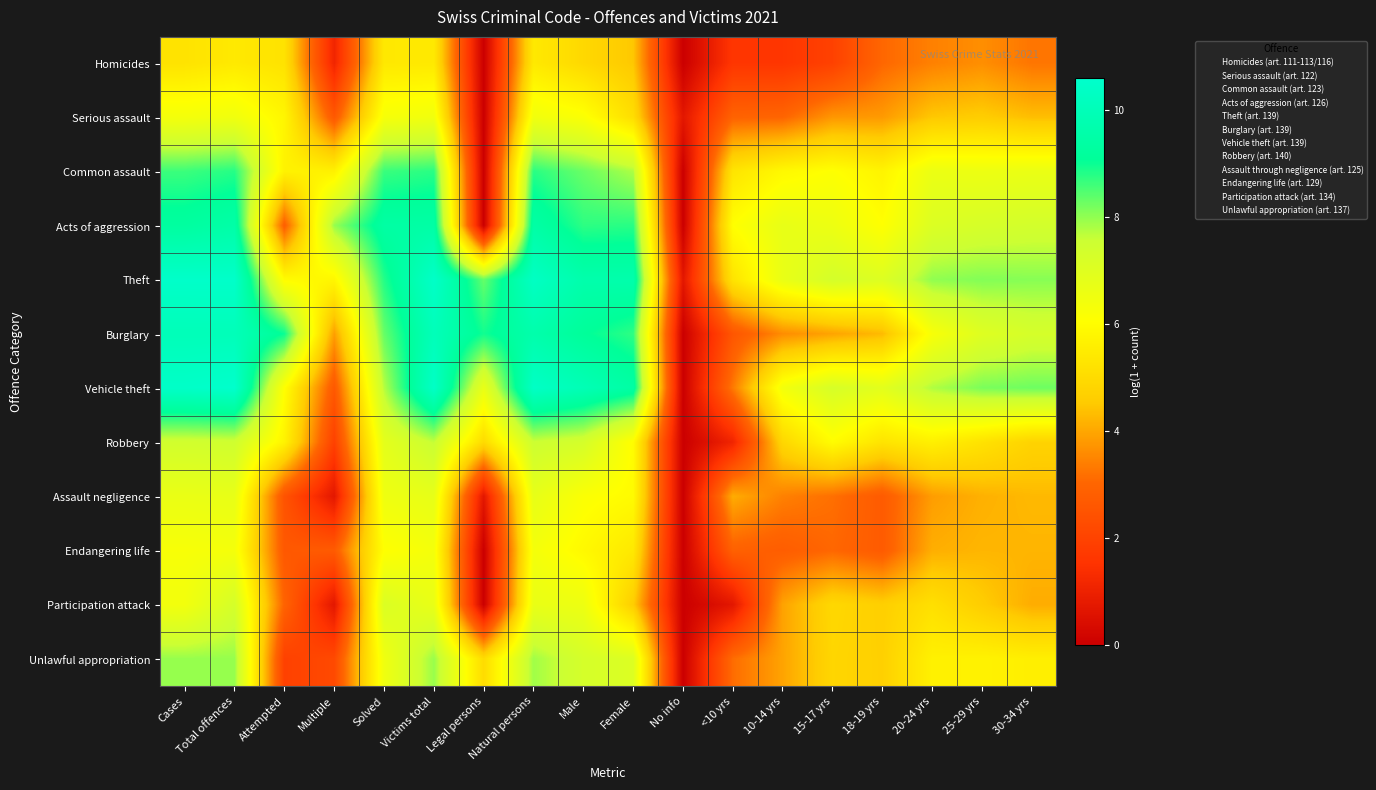

List the series in order of their peak value, highest first.

Vehicle theft, Theft, Burglary, Acts of aggression, Common assault, Unlawful appropriation, Robbery, Participation attack, Assault negligence, Serious assault, Endangering life, Homicides